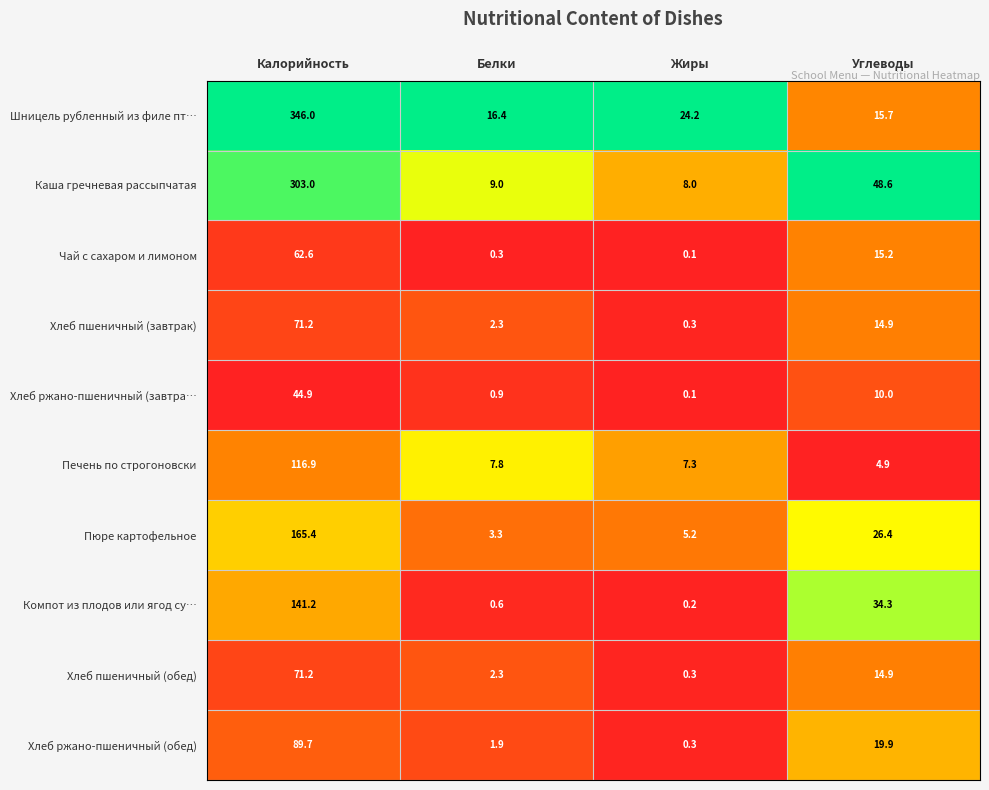

What is the minimum value for Печень по строгоновски?

4.9